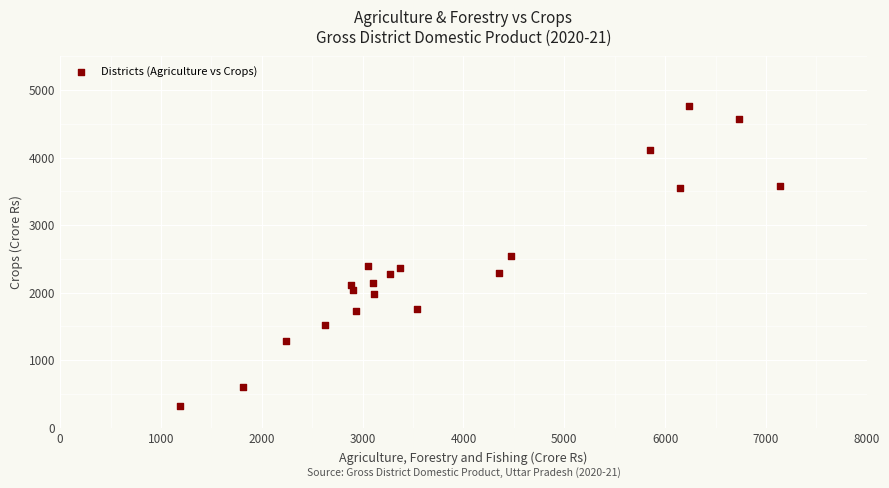

What is the range of X values (max minus min)?

5952.2